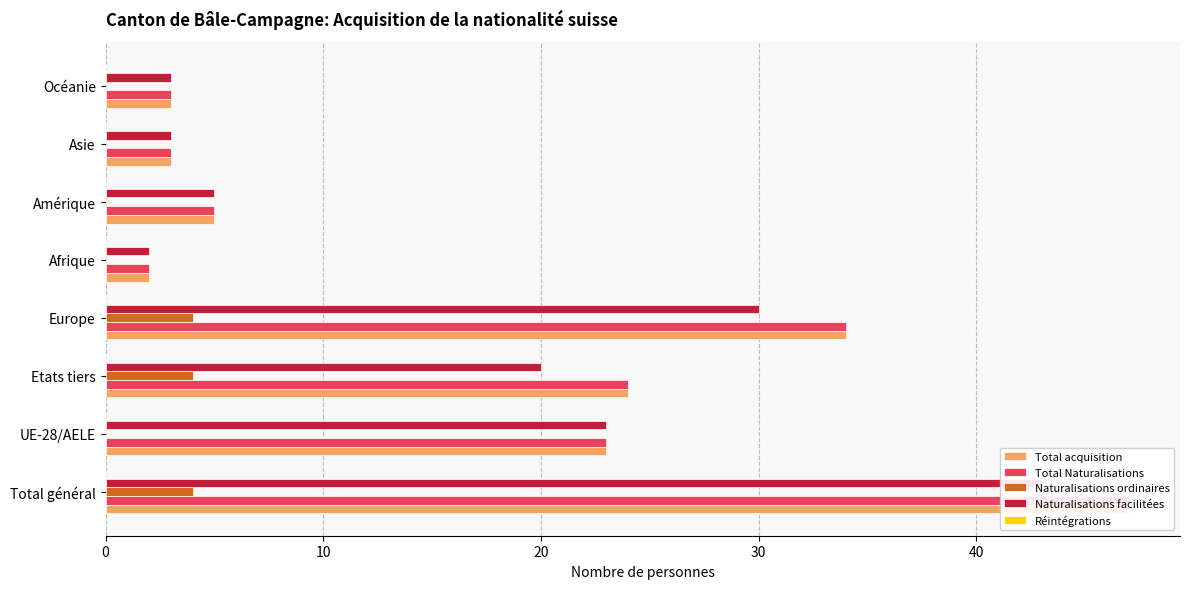

Which series has the widest spread of values?

Total acquisition